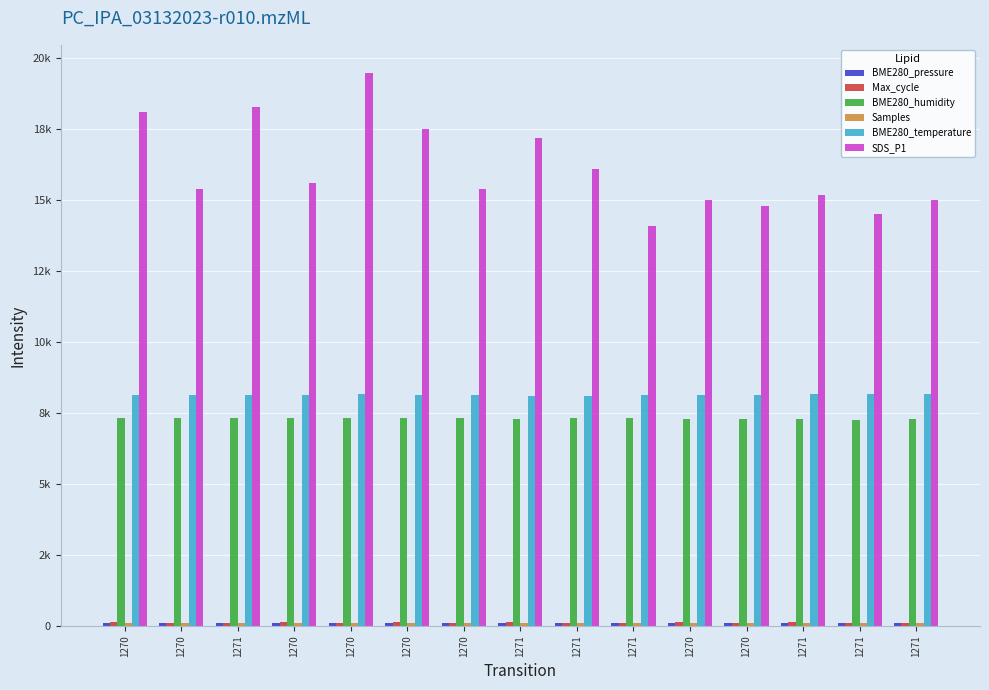

Are the bars grouped side by side (vs. stacked)?

Yes